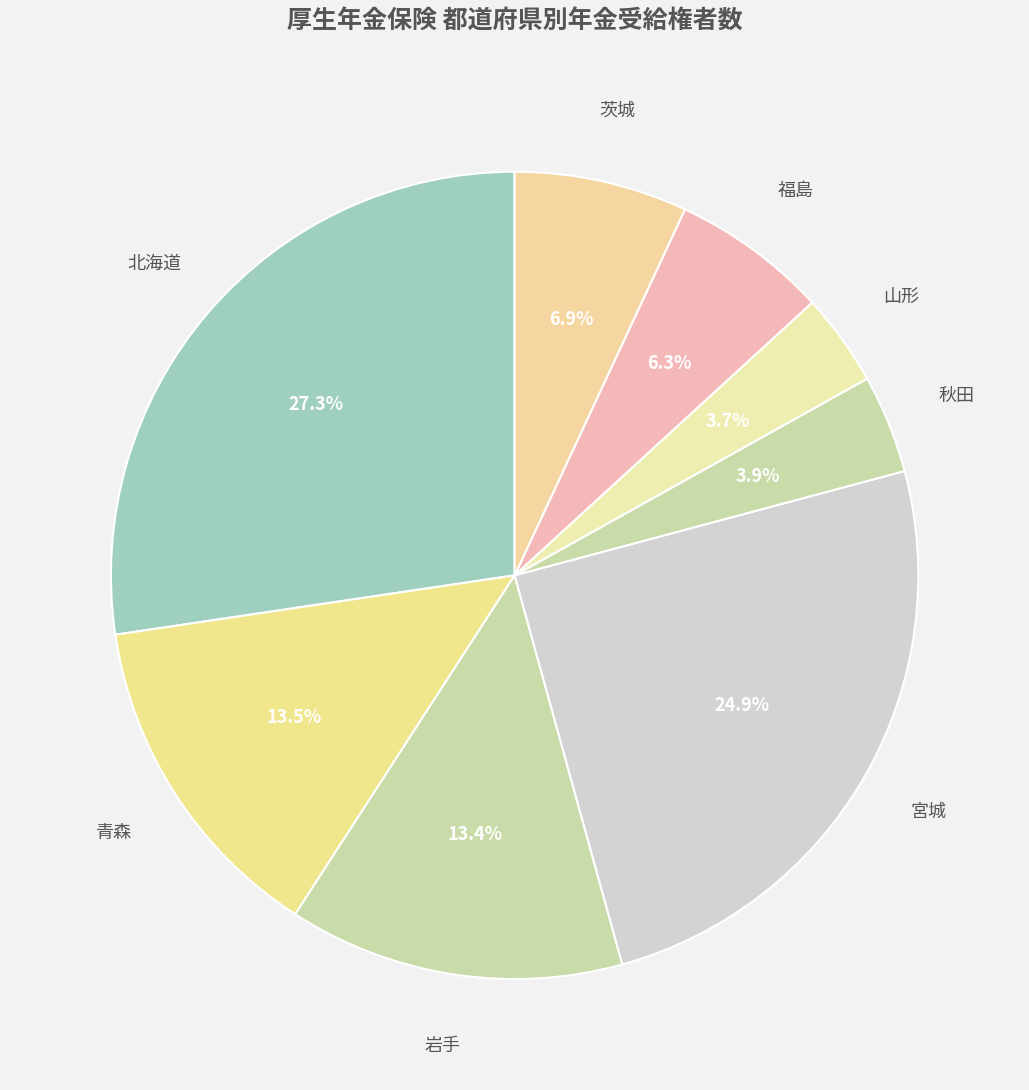

Between 茨城 and 秋田, which is larger?

茨城